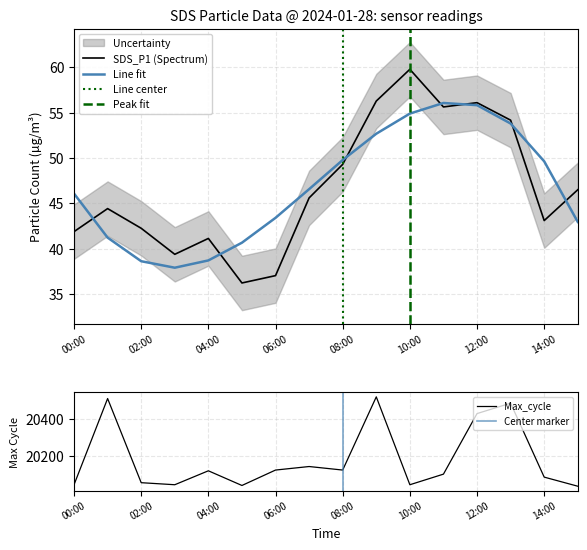

What is the sum of all Max_cycle values?

322891